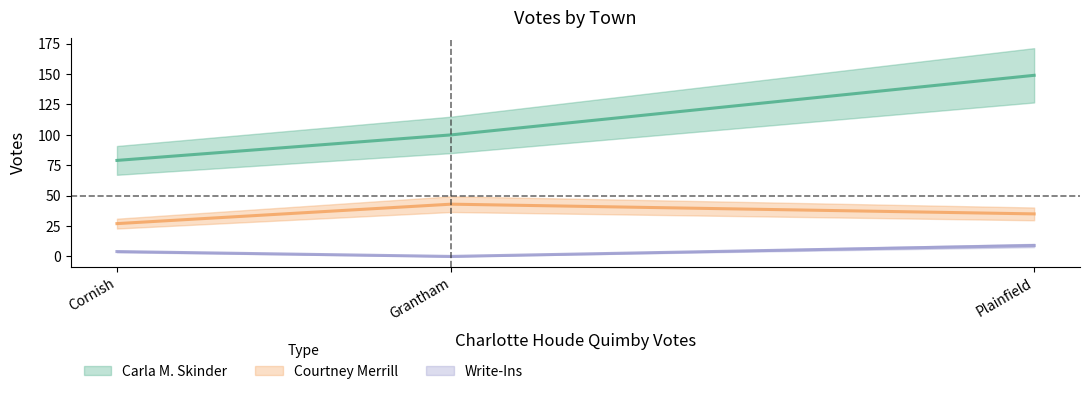

List the labels in order of Write-Ins value, largest first.

Plainfield, Cornish, Grantham